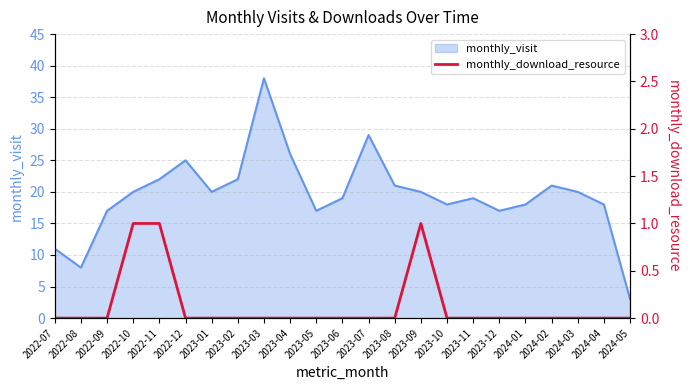

True or false: monthly_visit has a value of 7 at 2024-02.

False